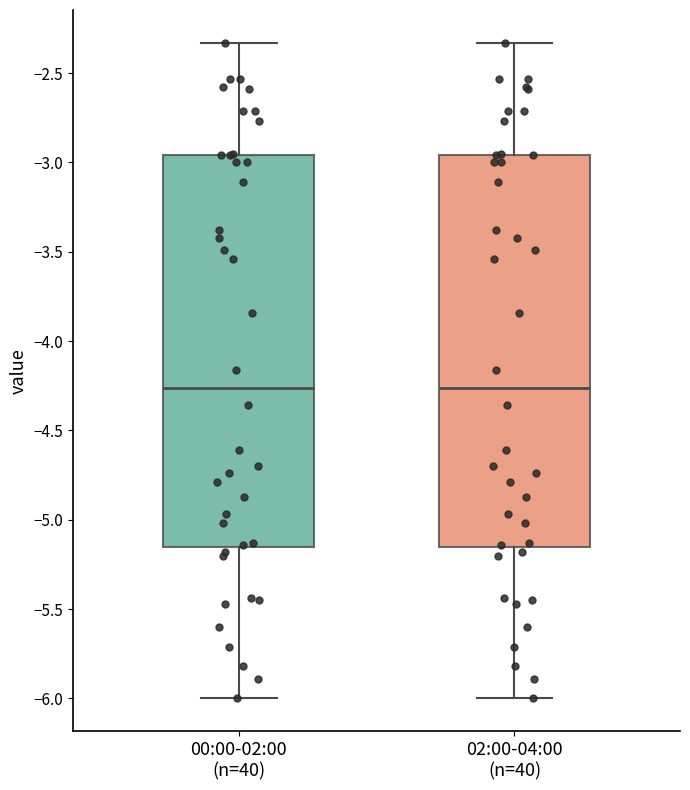

Reading left to right, read every box against the y-axis: the position of its median line, the range the box covers, and the ends of its whiskers. The values are not printed on the chart, so give them approximately, as read against the axis.

00:00-02:00 (n=40): median -4.25, box -5.15 to -2.95, whiskers -6.00 to -2.35
02:00-04:00 (n=40): median -4.25, box -5.15 to -2.95, whiskers -6.00 to -2.35